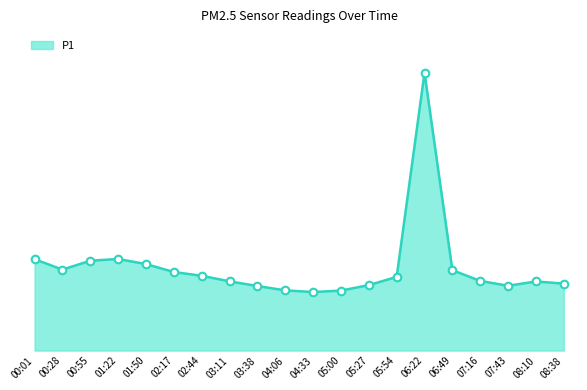

At which category is the sum across all series the highest?

06:22